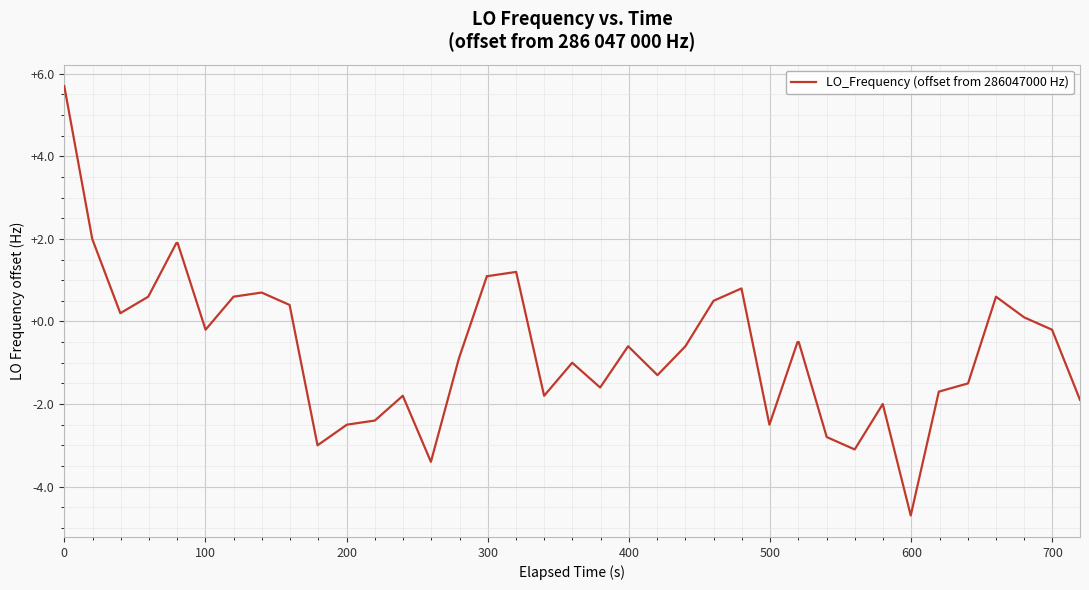

How many positive values are there?

16